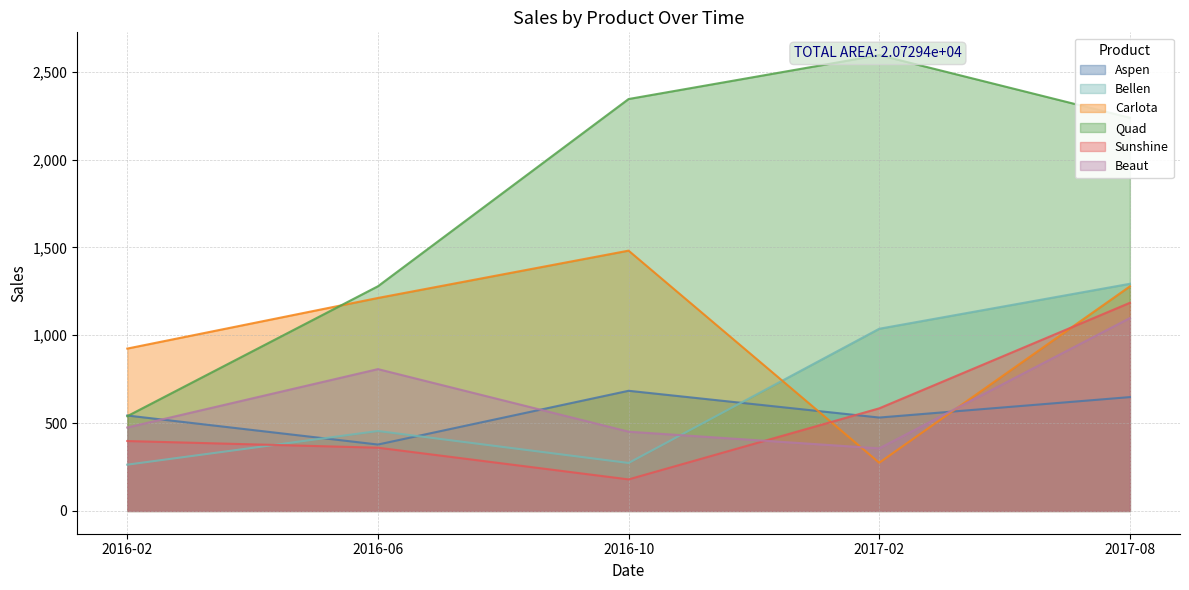

Between which two adjacent categories do Beaut and Carlota first intersect?

2016-10 and 2017-02